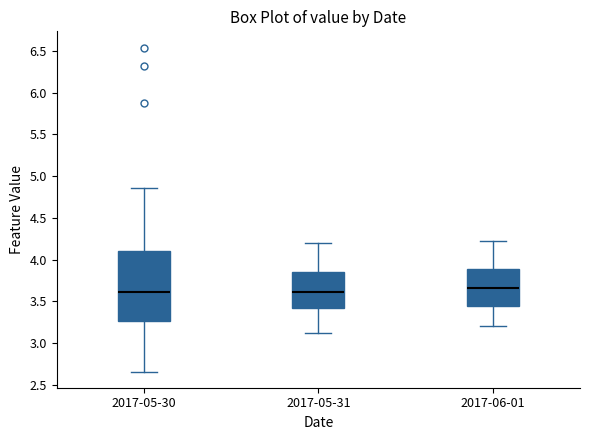

Reading left to right, transcribe this box plot: for each box, give where its median line is, the range the box spans, and where its two whiskers end, as read against the y-axis. The values are not printed on the chart, so give them approximately, as read against the axis.

2017-05-30: median 3.60, box 3.25 to 4.10, whiskers 2.65 to 4.85
2017-05-31: median 3.60, box 3.40 to 3.85, whiskers 3.10 to 4.20
2017-06-01: median 3.65, box 3.45 to 3.90, whiskers 3.20 to 4.20